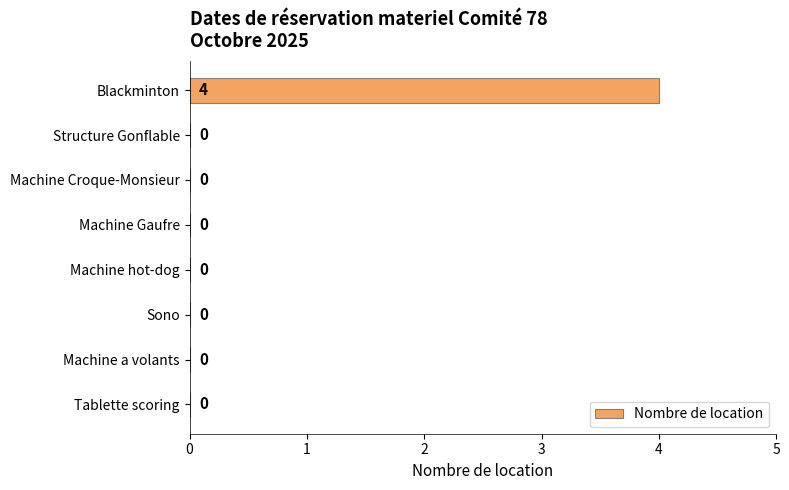

Are the bars grouped side by side (vs. stacked)?

No